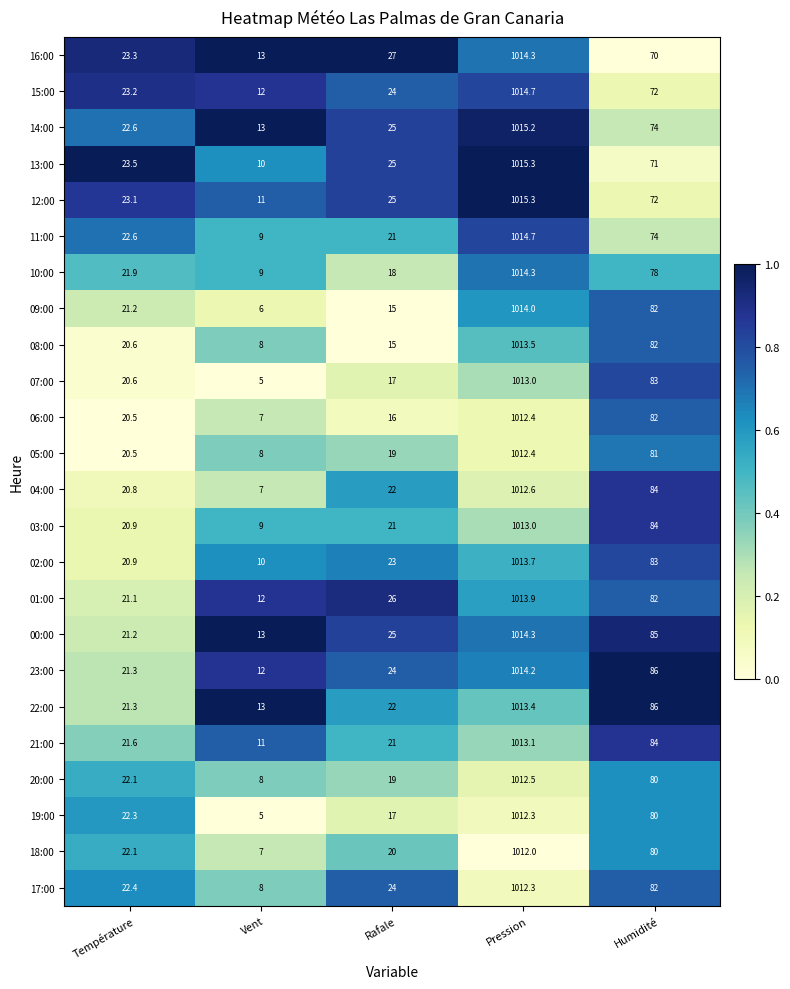

Between Température and Vent, which series saw the biggest shift?

19:00